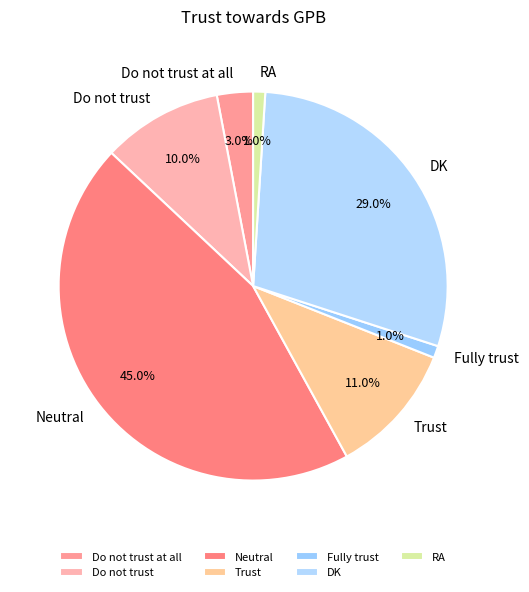

What percentage is the Do not trust slice, to the nearest percent?

10%